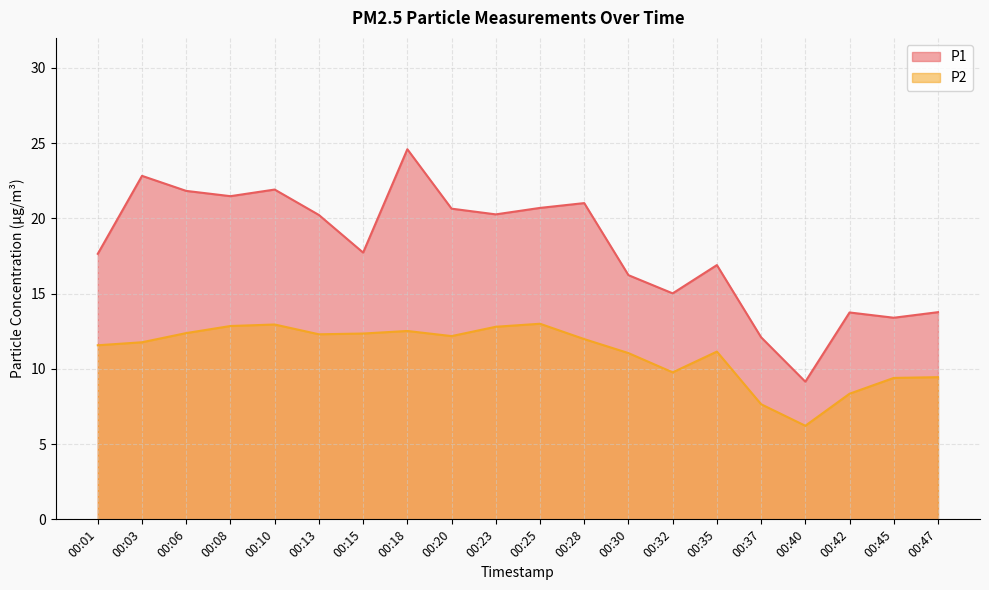

What is the value of the P2 point at the 9th from the left?

12.2